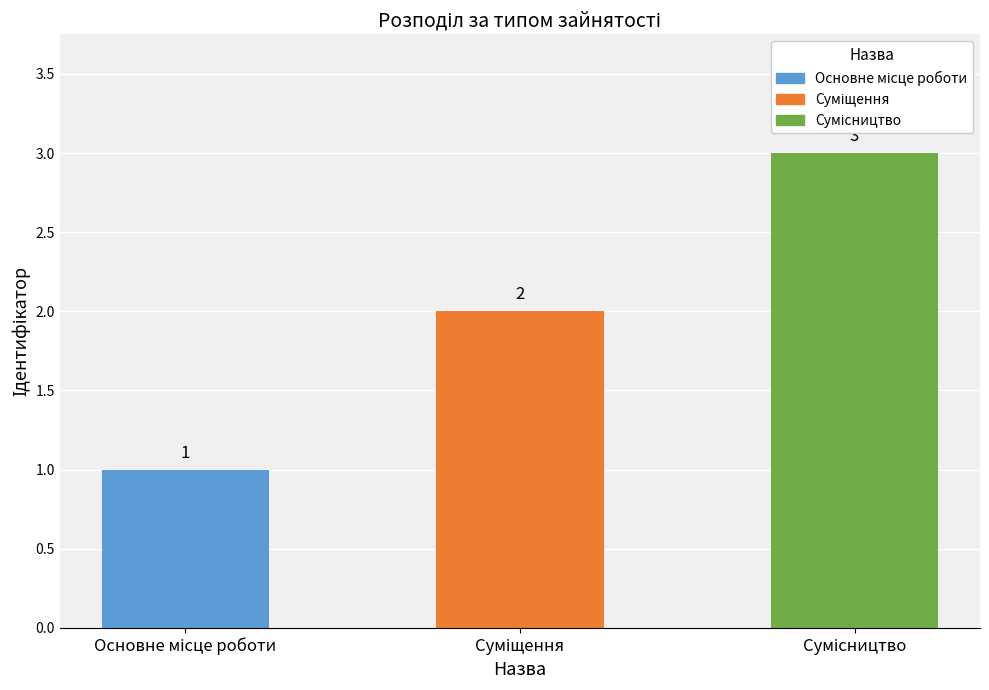

What is the sum of all values?

6